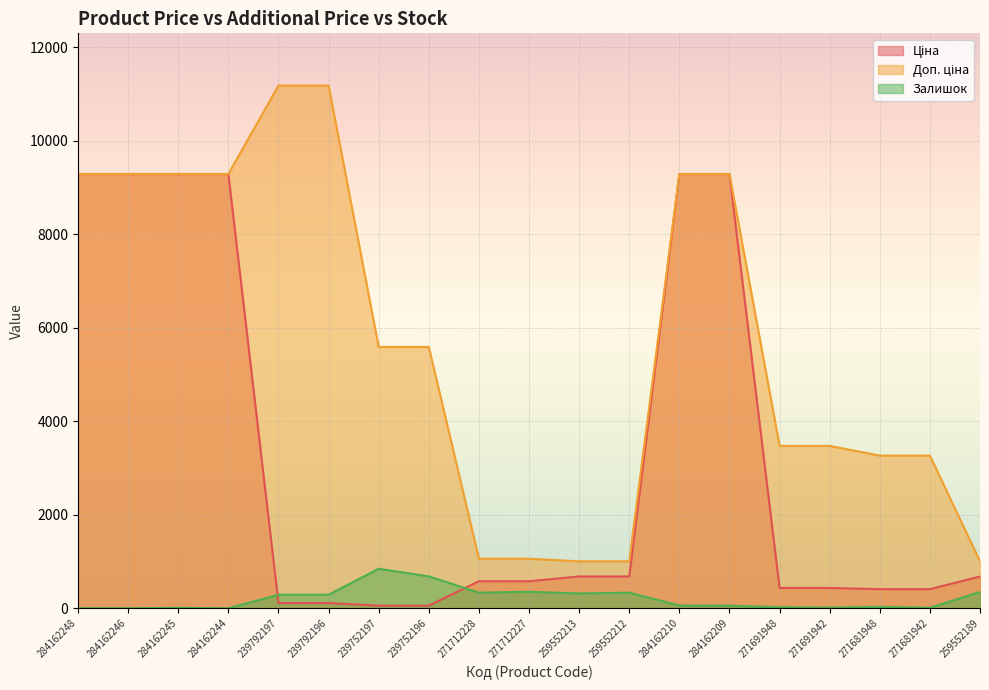

Reading left to right, list all the values displayed in this chart.

Ціна: 9290.5	9290.5	9290.5	9290.5	111.8	111.8	55.9	55.9	578.1	578.1	679.8	679.8	9290.5	9290.5	434.3	434.3	408.2	408.2	679.8
Доп. ціна: 9290.5	9290.5	9290.5	9290.5	11182.0	11182.0	5591.0	5591.0	1060.0	1060.0	1004.1	1004.1	9290.5	9290.5	3474.1	3474.1	3265.8	3265.8	1004.1
Залишок: 0.0	0.0	8.0	0.0	289.0	290.0	845.0	683.0	334.0	353.0	317.0	334.0	59.0	55.0	22.0	13.0	30.0	10.0	348.0